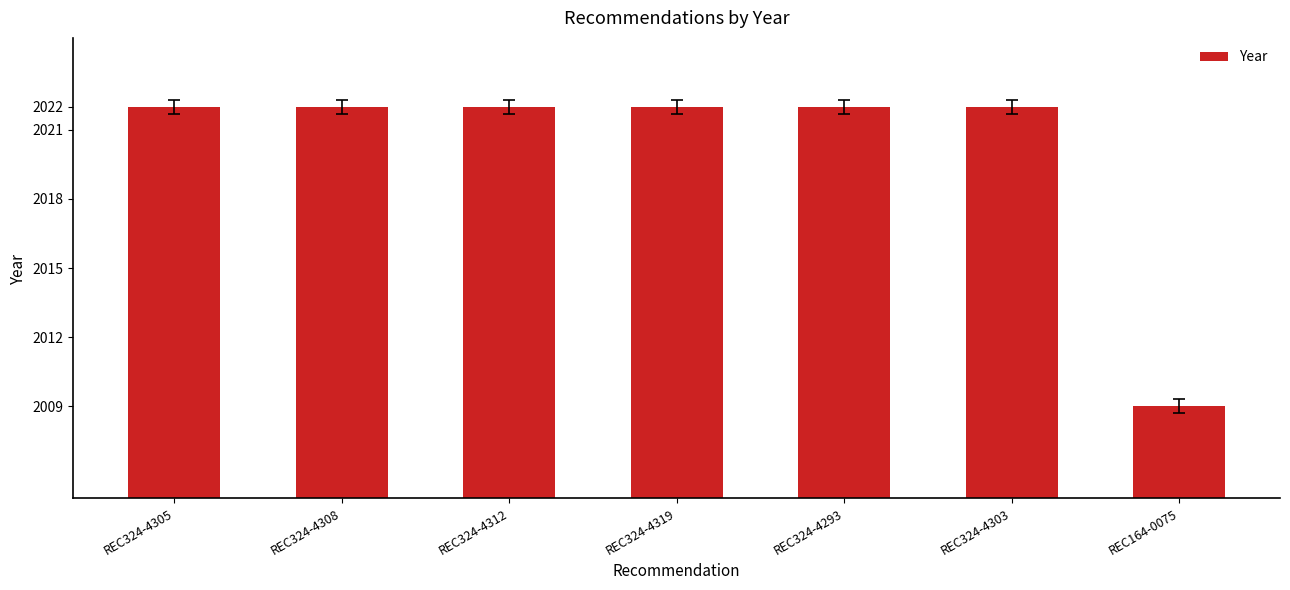

Reading left to right, what are all the values shown in this chart?

2022	2022	2022	2022	2022	2022	2009